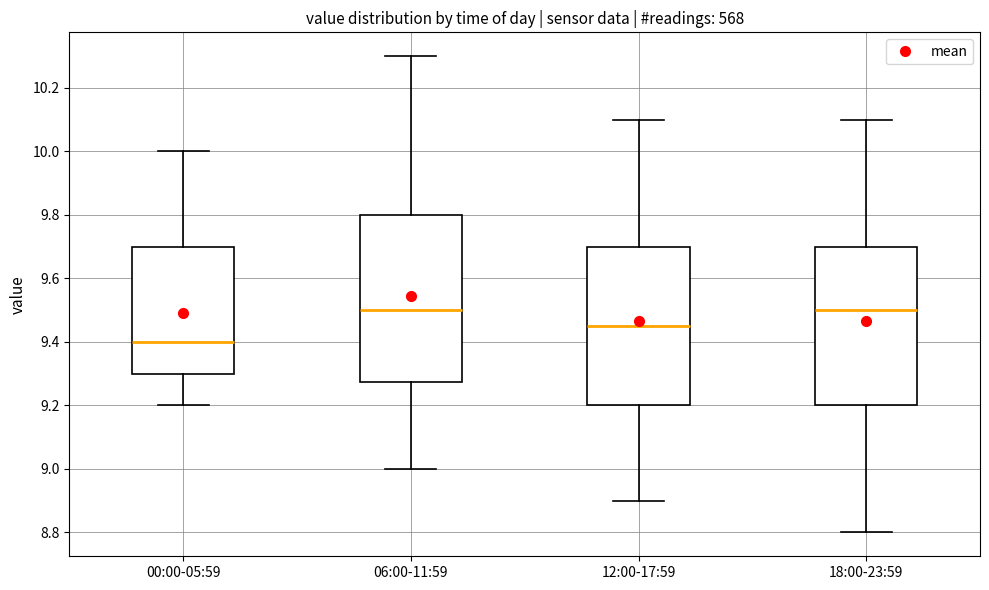

Reading left to right, transcribe this box plot: for each box, give where its median line is, the range the box spans, and where its two whiskers end, as read against the y-axis. The values are not printed on the chart, so give them approximately, as read against the axis.

00:00-05:59: median 9.40, box 9.30 to 9.70, whiskers 9.20 to 10.00
06:00-11:59: median 9.50, box 9.28 to 9.80, whiskers 9.00 to 10.30
12:00-17:59: median 9.46, box 9.20 to 9.70, whiskers 8.90 to 10.10
18:00-23:59: median 9.50, box 9.20 to 9.70, whiskers 8.80 to 10.10